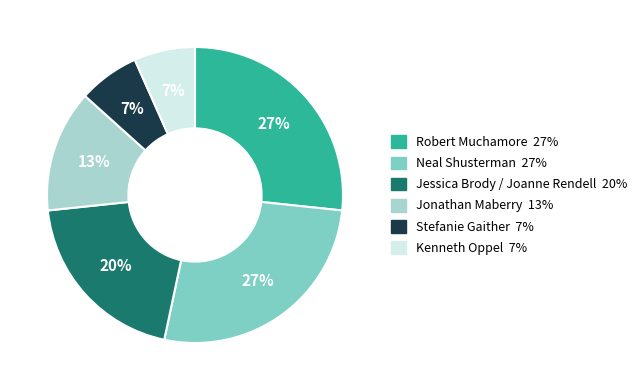

How many slices are in this pie chart?

6